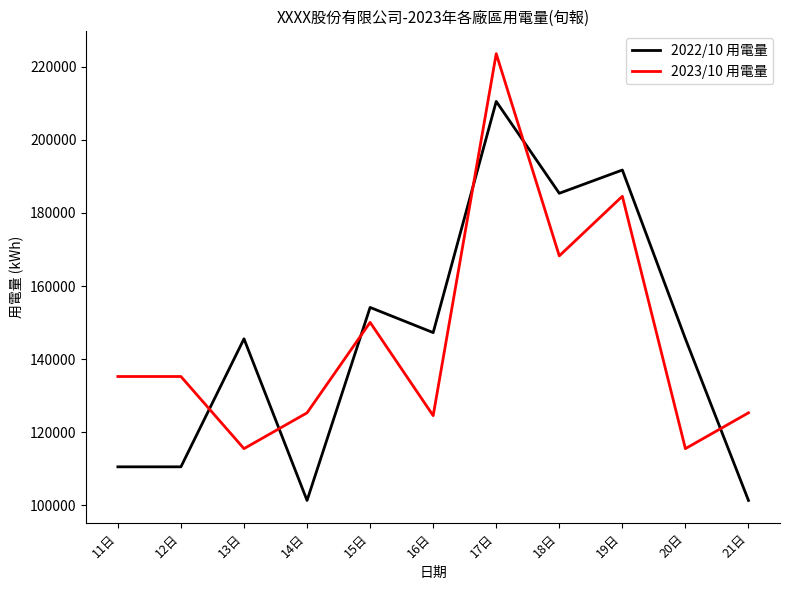

At which category is the sum across all series the highest?

17日